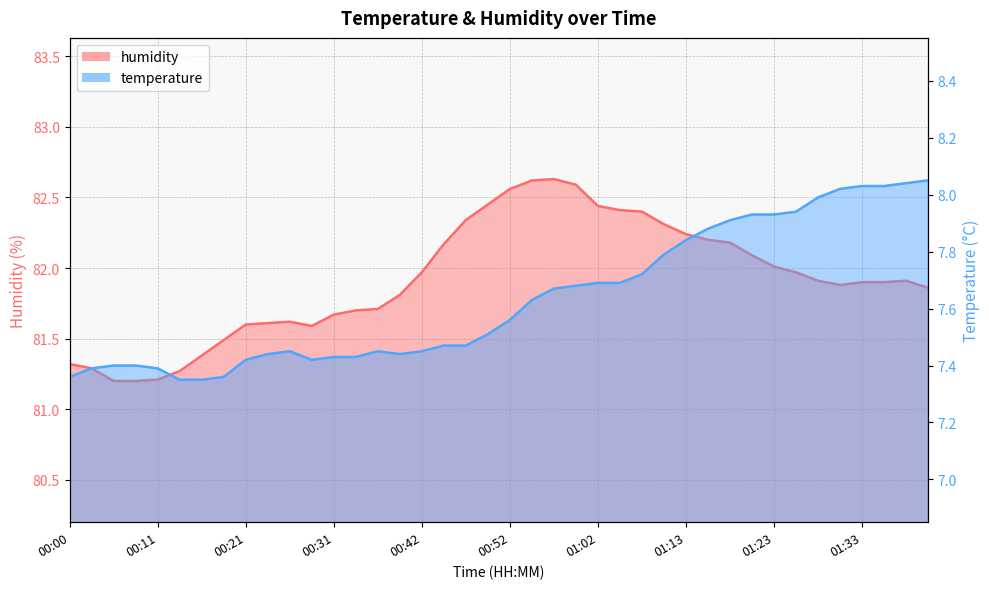

What is the total value across all series at 00:44?

89.6